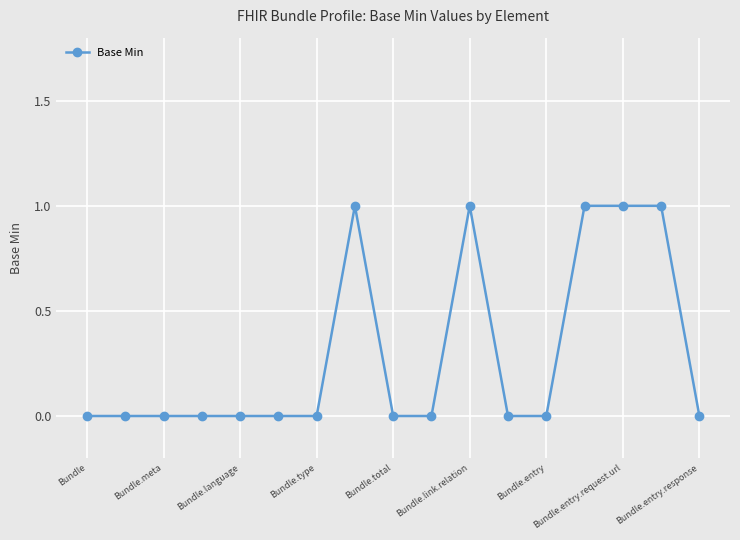

True or false: there are more than 0 points higher than both neighbors.

True